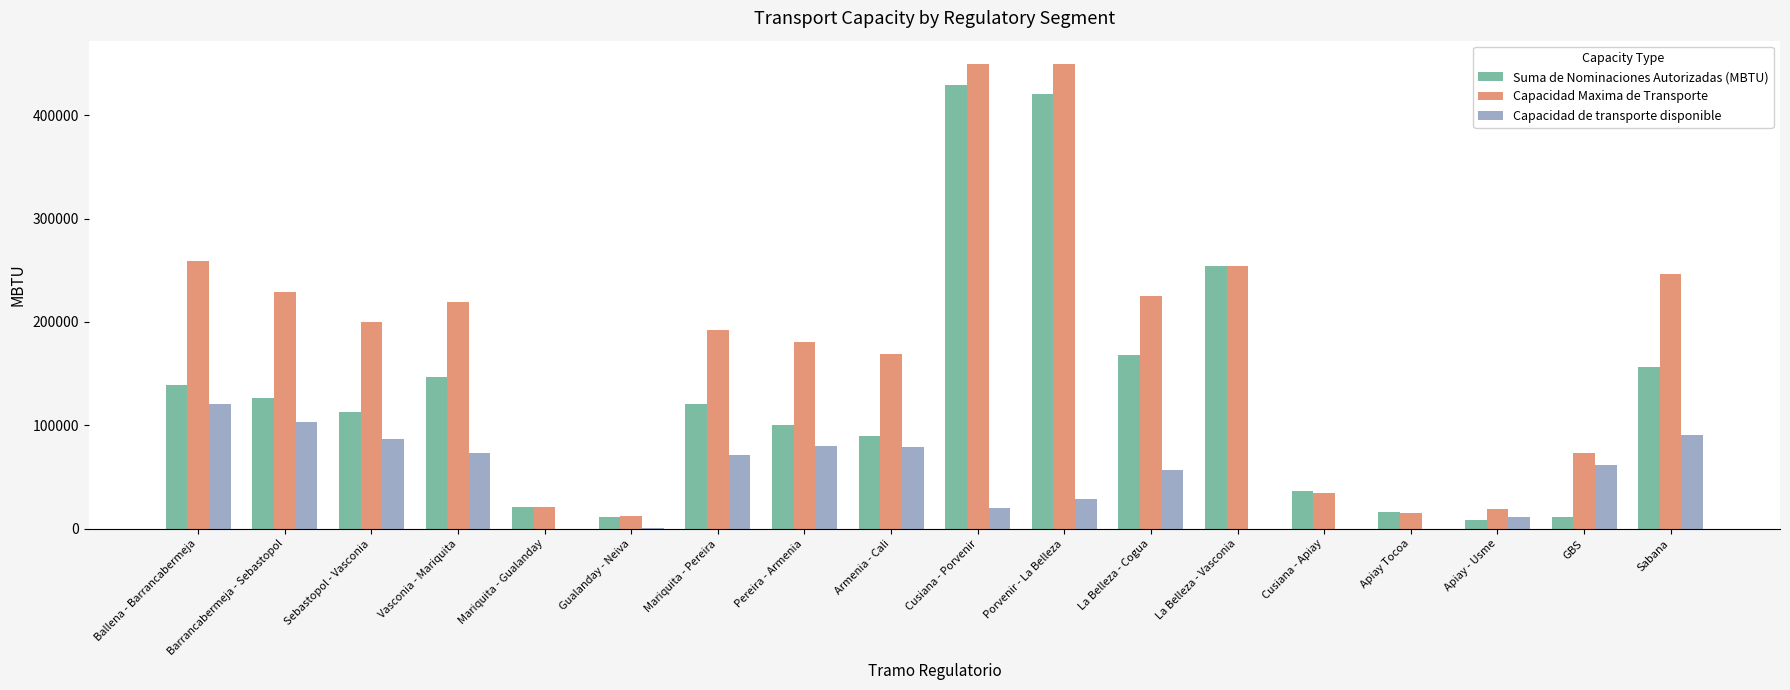

The value of Capacidad de transporte disponible at La Belleza - Vasconia is -50266. True or false?

False